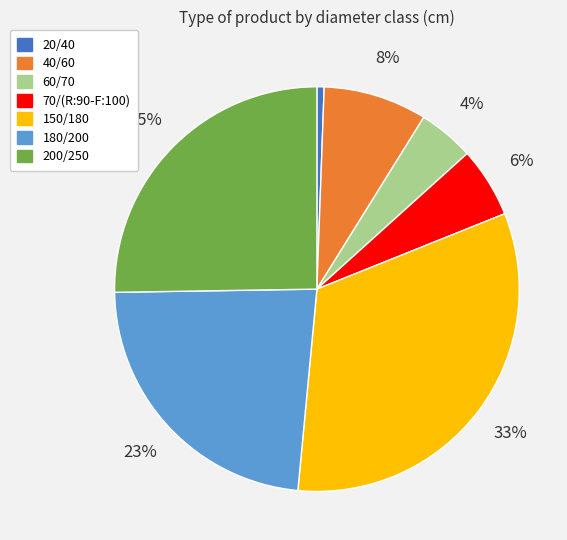

What is the ratio of the value at 70/(R:90-F:100) to the value at 150/180?

0.2